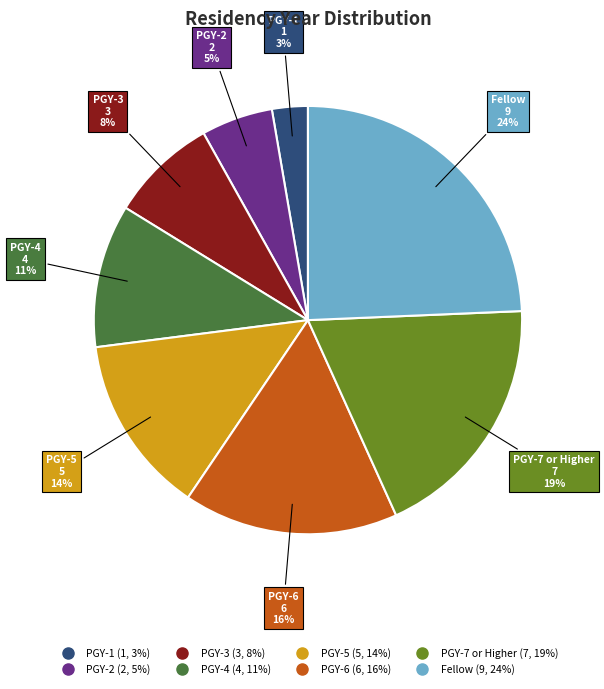

Is PGY-2 the majority of the pie?

No